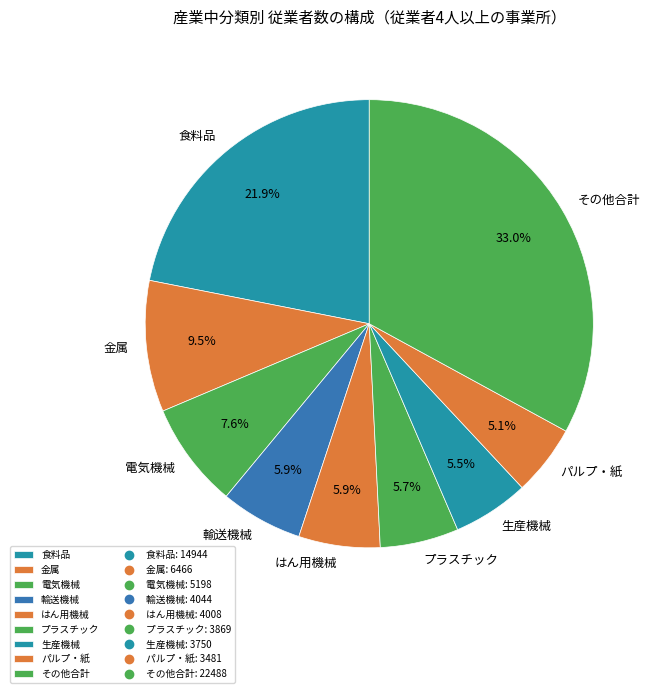

Which slice is the largest?

その他合計